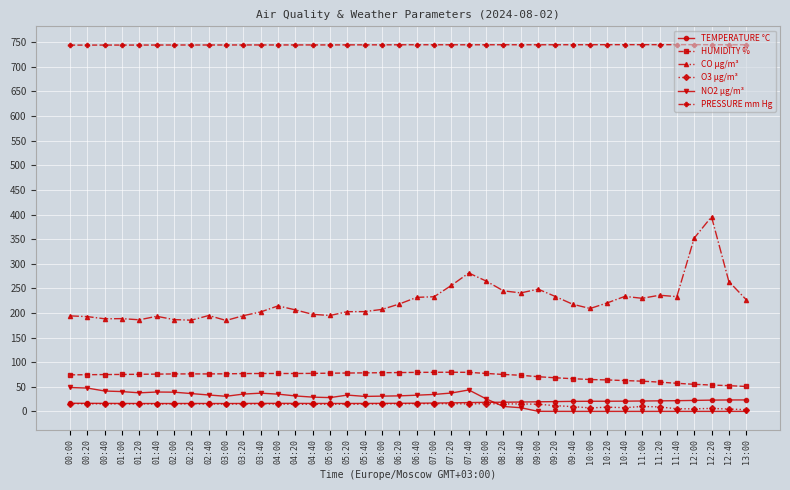

Which series has the largest total across all categories?

PRESSURE mm Hg